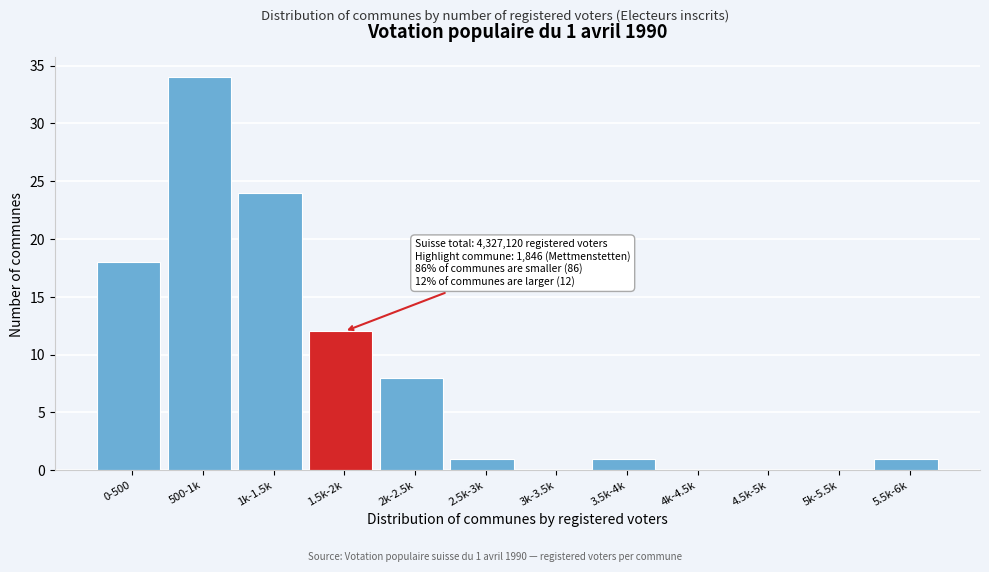

Reading left to right, extract all data points from this chart.

0-500=18	500-1k=34	1k-1.5k=24	1.5k-2k=12	2k-2.5k=8	2.5k-3k=1	3k-3.5k=0	3.5k-4k=1	4k-4.5k=0	4.5k-5k=0	5k-5.5k=0	5.5k-6k=1